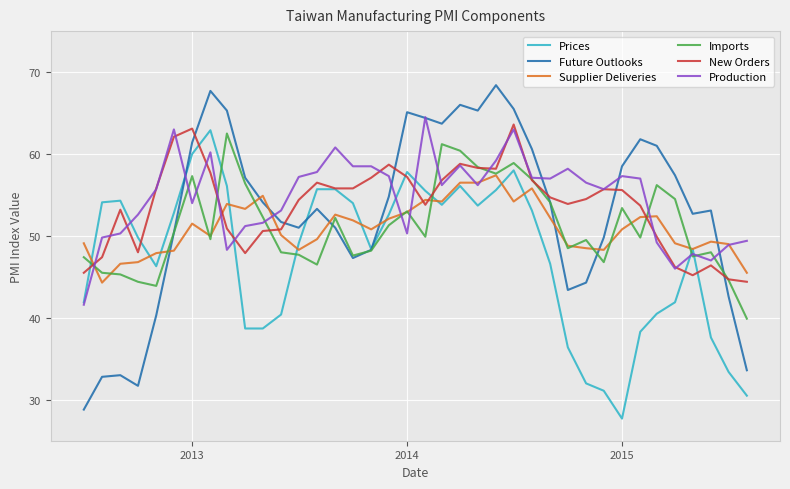

What is the lowest value of the Imports series?

39.9